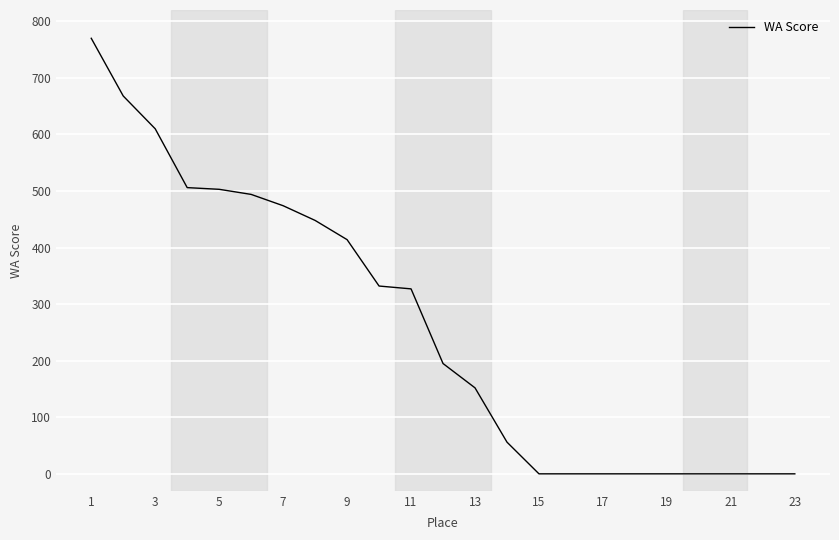

Is this an area chart (filled region under the line)?

No